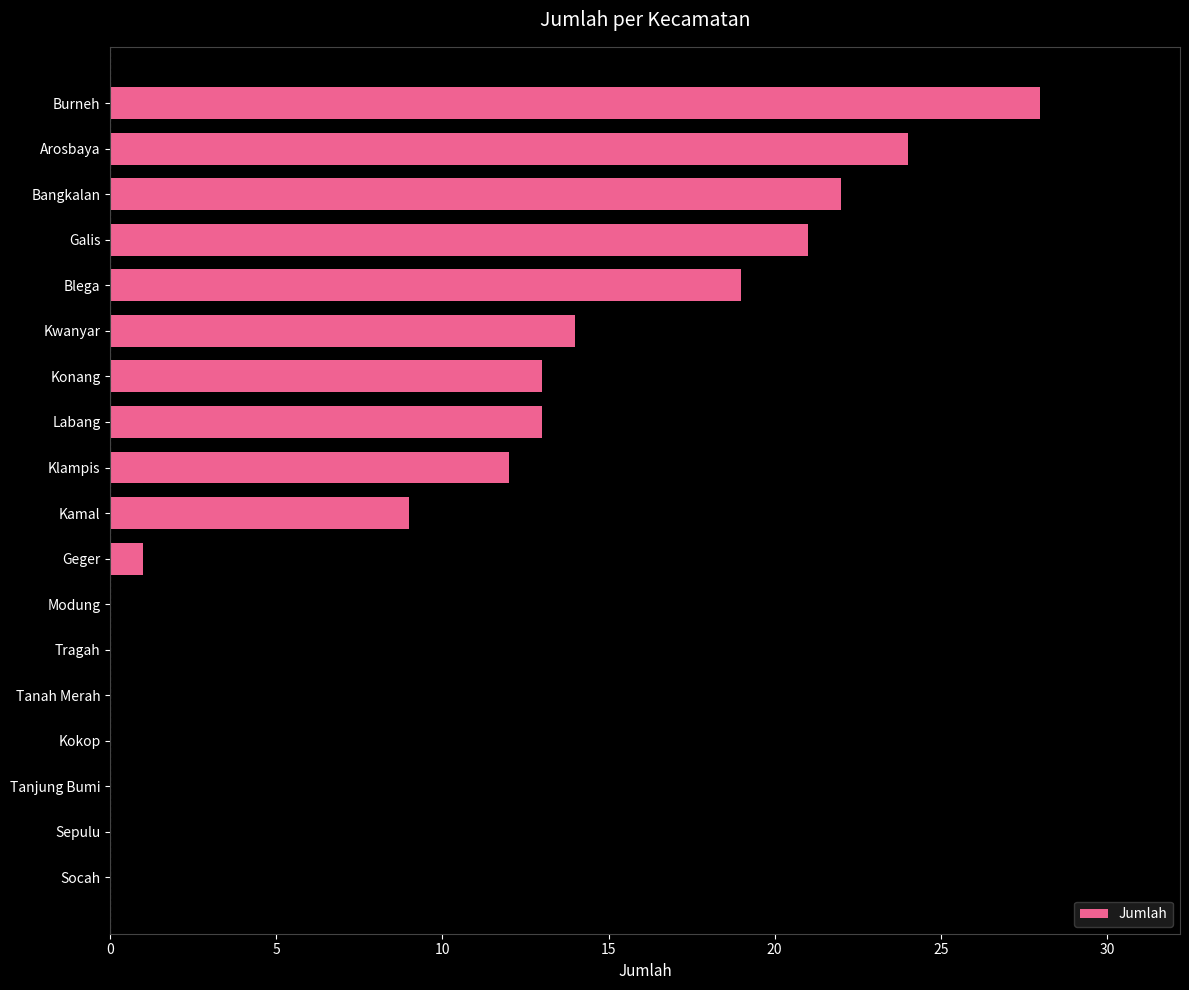

What is the sum of the values at Arosbaya and Modung?

24